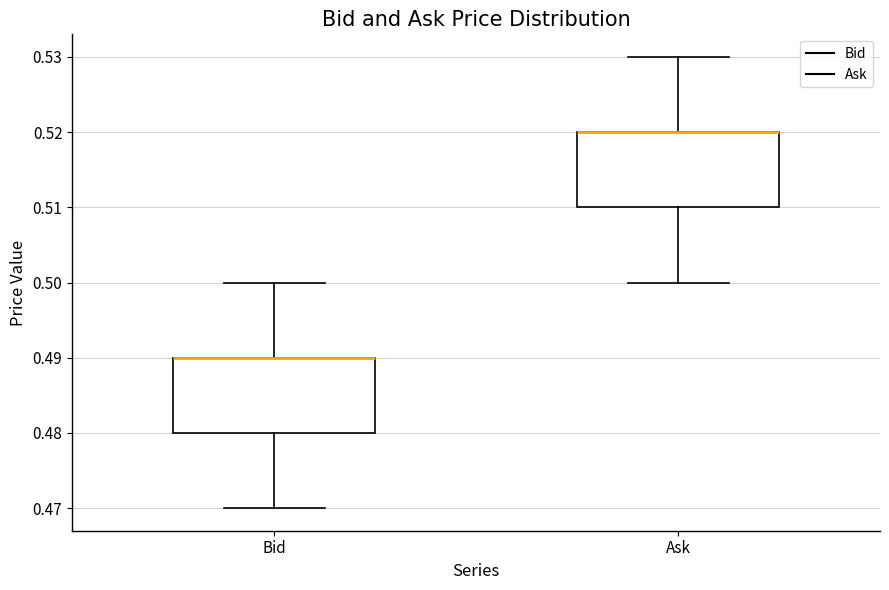

Reading left to right, transcribe this box plot: for each box, give where its median line is, the range the box spans, and where its two whiskers end, as read against the y-axis. The values are not printed on the chart, so give them approximately, as read against the axis.

Bid: median 0.49 (drawn on the box's upper edge), box 0.48 to 0.49, whiskers 0.47 to 0.50
Ask: median 0.52 (drawn on the box's upper edge), box 0.51 to 0.52, whiskers 0.50 to 0.53